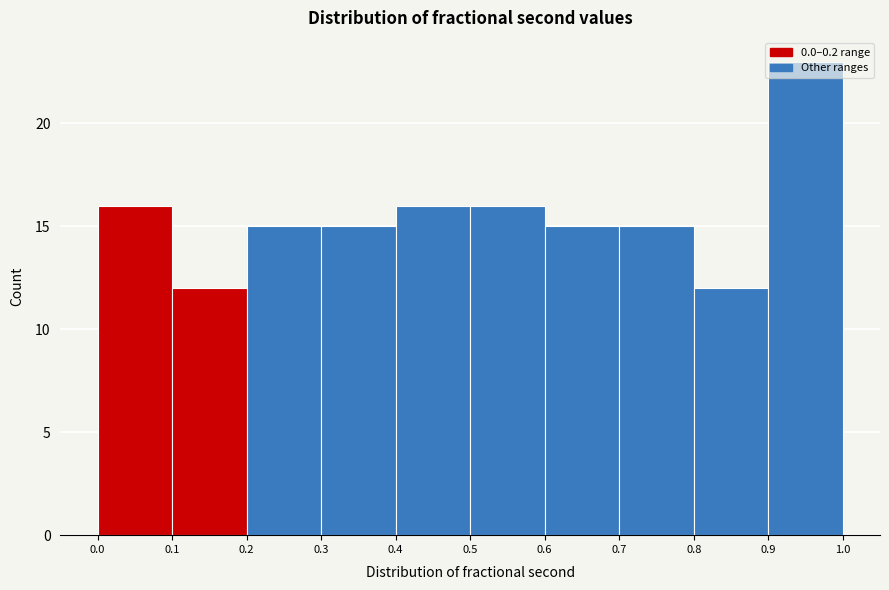

Reading left to right, transcribe this chart: for each bar, give the range it covers on the x-axis and its height. The values are not printed on the chart, so give them approximately, as read against the axis.

0.0 to 0.1: 16
0.1 to 0.2: 12
0.2 to 0.3: 15
0.3 to 0.4: 15
0.4 to 0.5: 16
0.5 to 0.6: 16
0.6 to 0.7: 15
0.7 to 0.8: 15
0.8 to 0.9: 12
0.9 to 1.0: 23